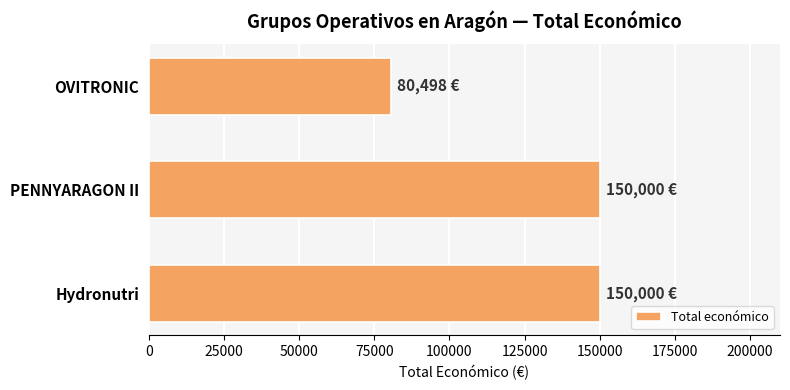

Reading bottom to top, list all the values displayed in this chart.

150000	150000	80498